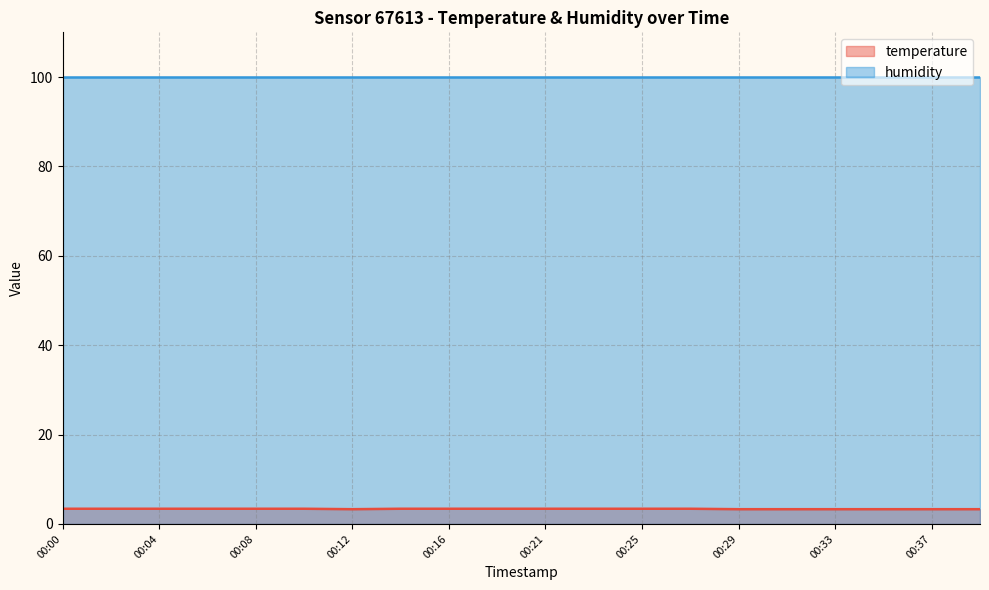

Reading left to right, what are all the values shown in this chart?

00:00=3.4	00:02=3.4	00:04=3.4	00:06=3.4	00:08=3.4	00:10=3.4	00:12=3.3	00:14=3.4	00:16=3.4	00:18=3.4	00:21=3.4	00:23=3.4	00:25=3.4	00:27=3.4	00:29=3.3	00:31=3.3	00:33=3.3	00:35=3.3	00:37=3.3	00:39=3.3